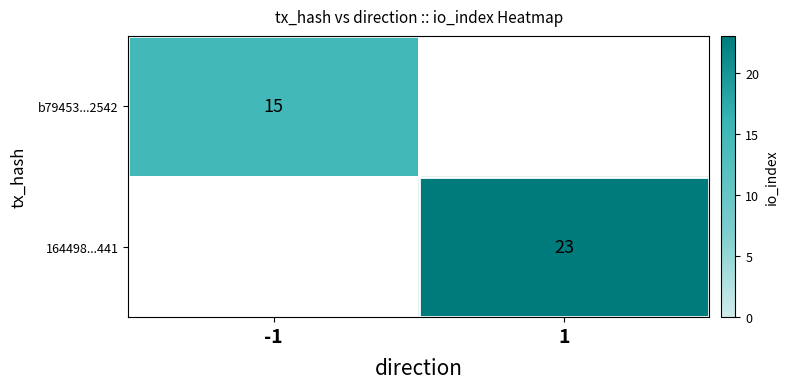

Is it true that 164498...441 equals 8 at 1?

False